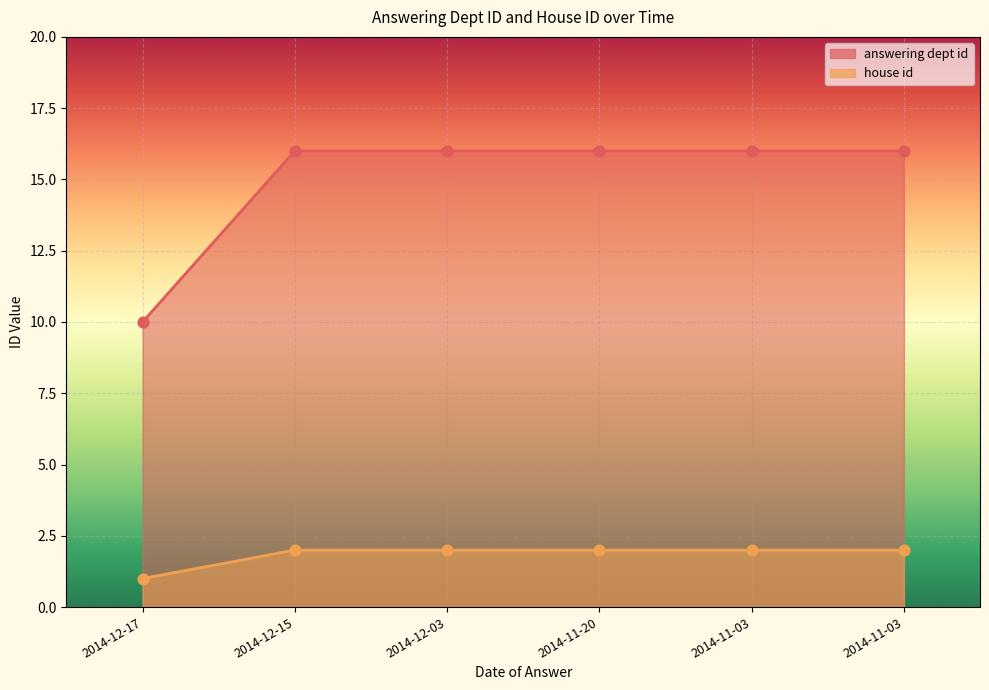

What is the total value across all series at 2014-12-03?

18